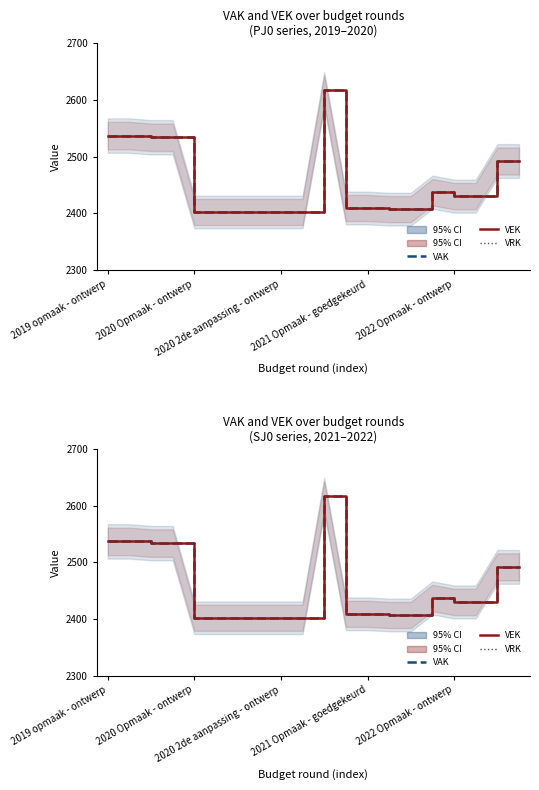

True or false: VAK and VRK cross at least once.

False